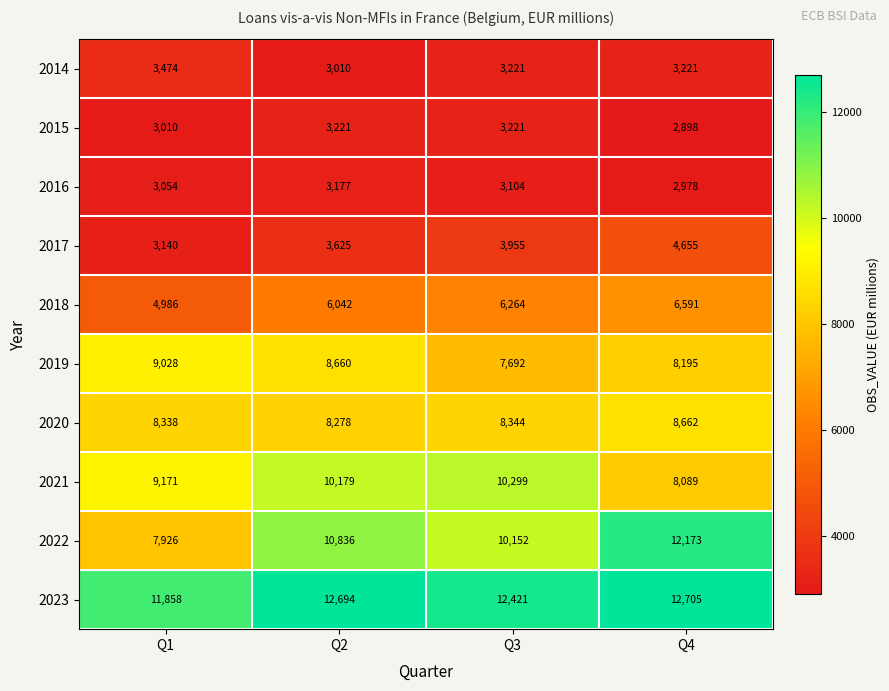

What is the difference between the maximum and minimum values in the 2021 series?

2210